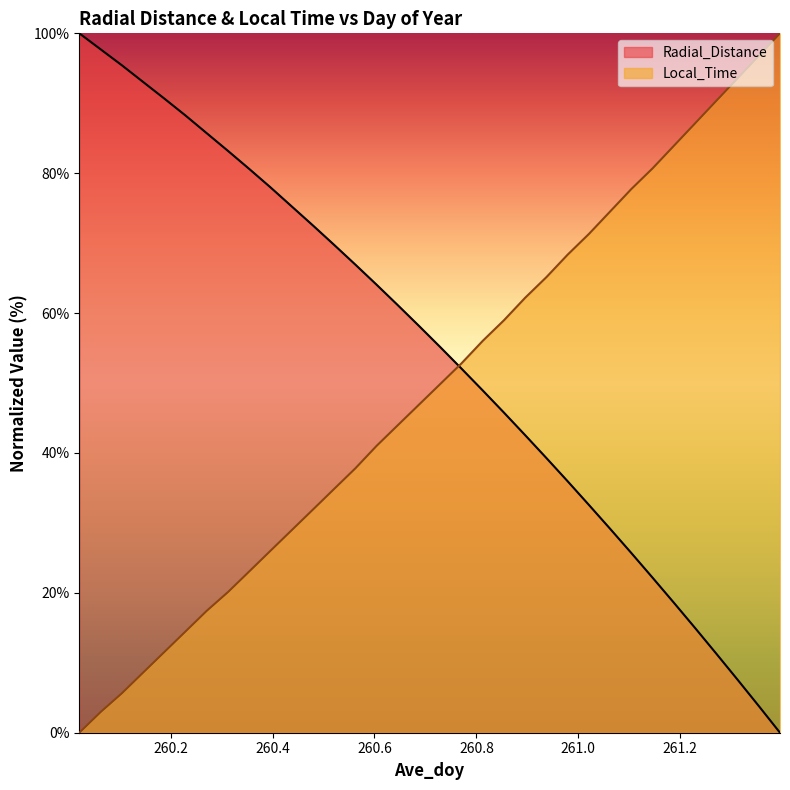

Between 261.0625 and 260.5208, which is larger?

260.5208